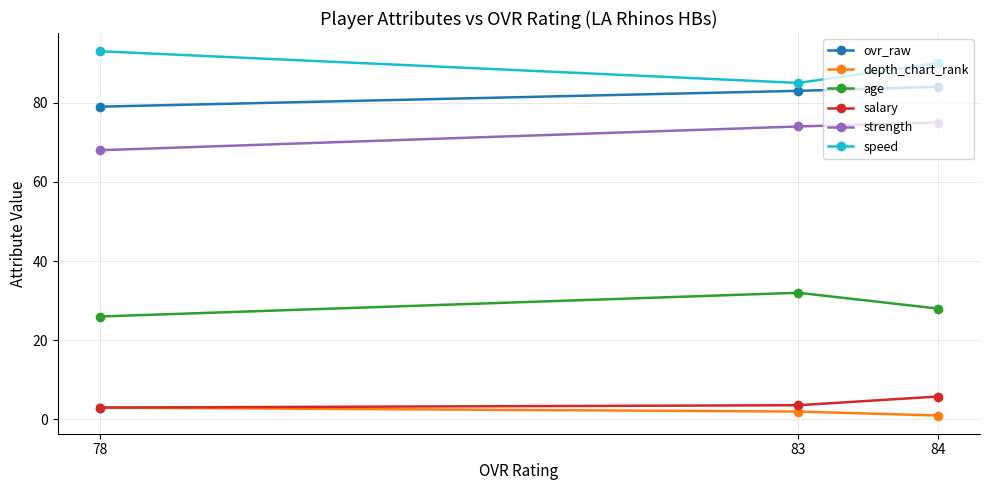

How many lines are shown in the chart?

6